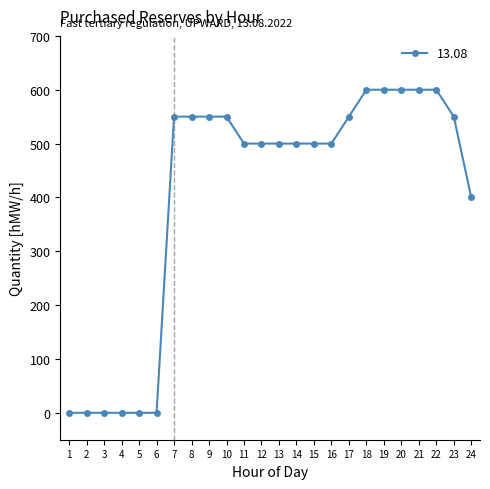

At which label is the value closest to 300?

24